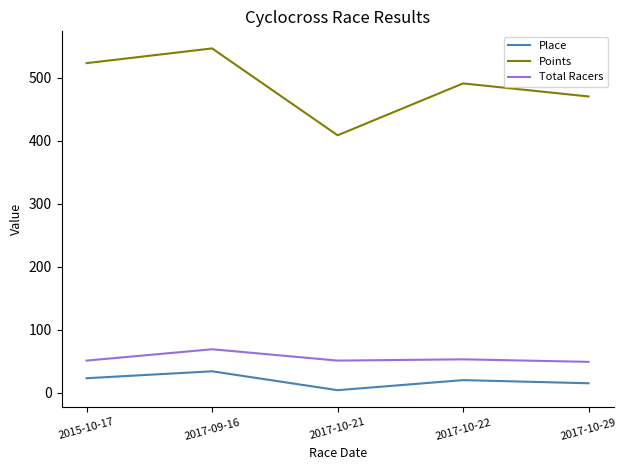

True or false: Total Racers and Points intersect in this chart.

False